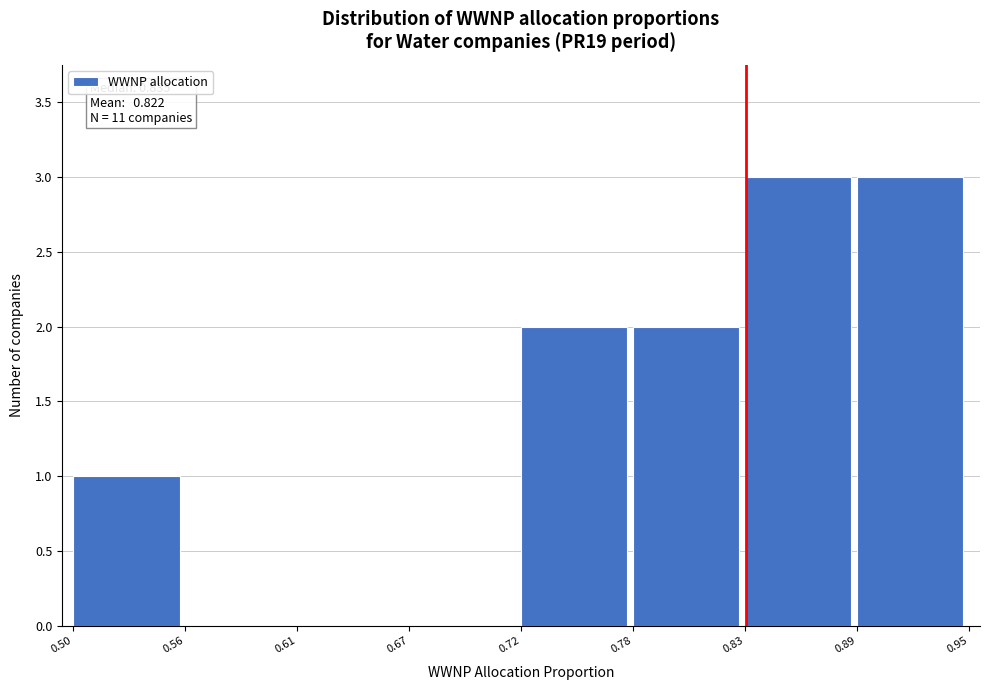

Reading right to left, extract all data points from this chart.

0.89=3	0.83=3	0.78=2	0.72=2	0.67=0	0.61=0	0.56=0	0.50=1